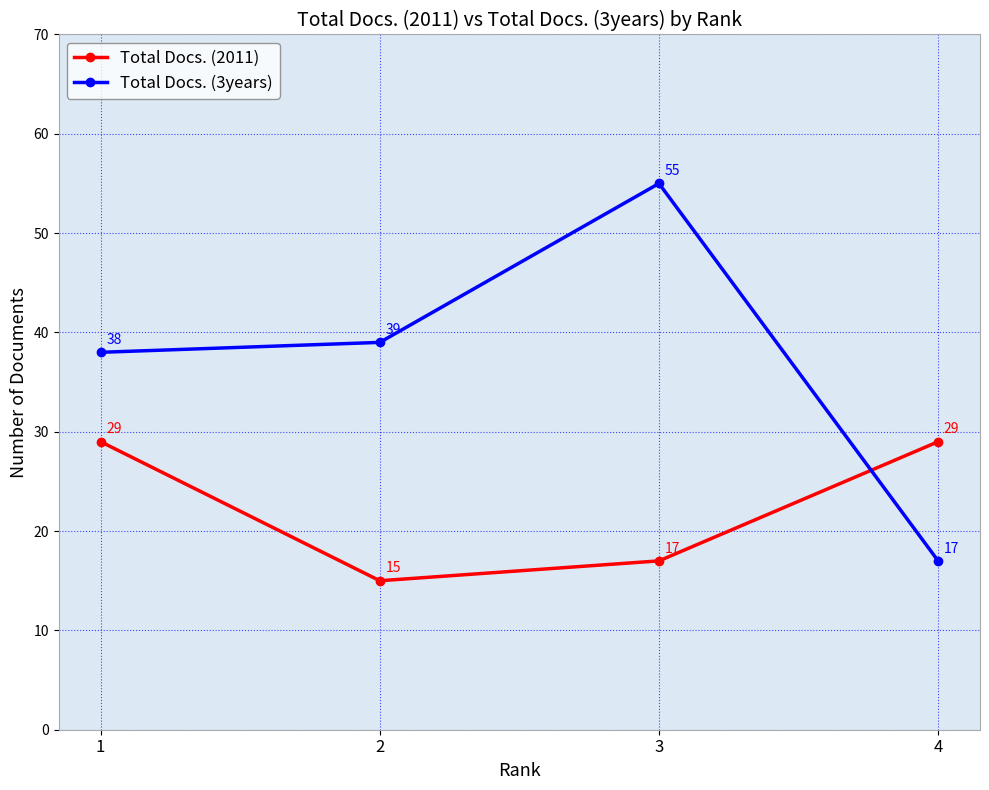

True or false: Total Docs. (3years) has more than 2 interior local peaks.

False